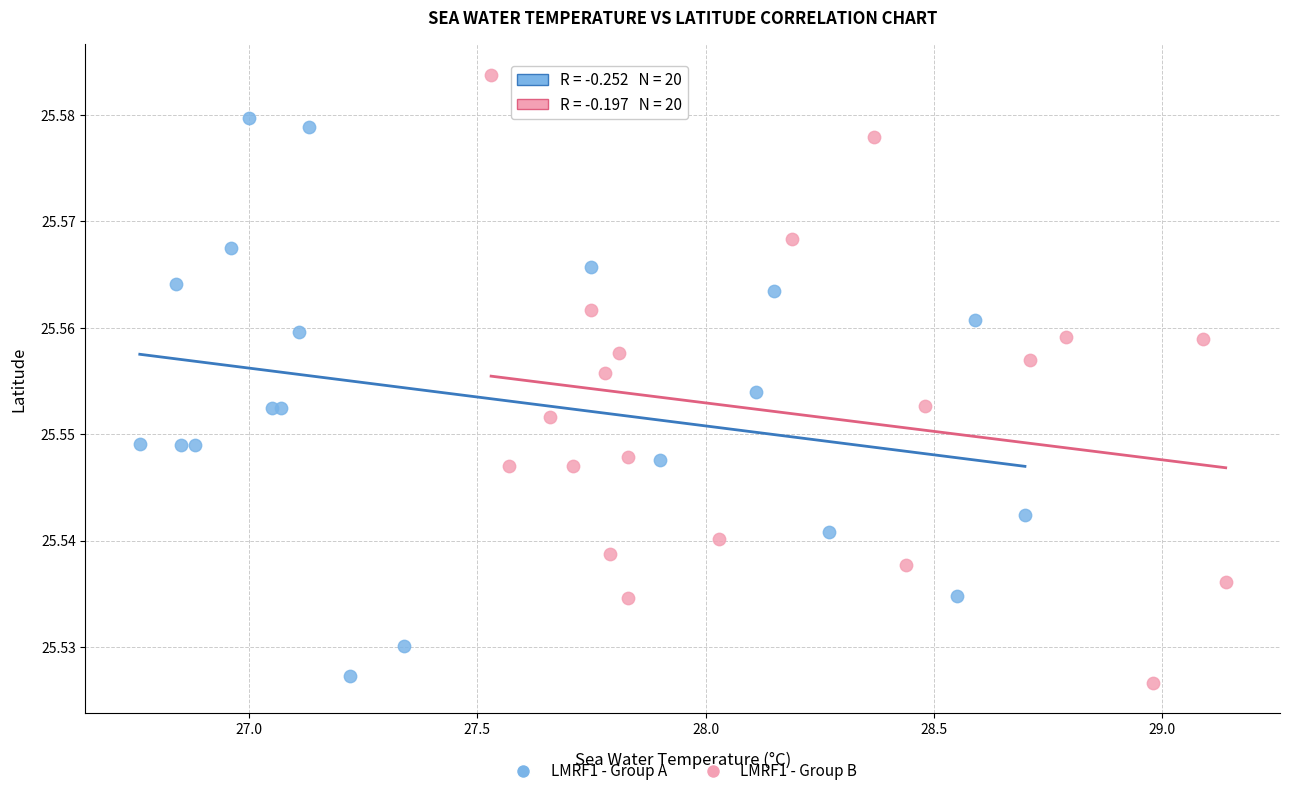

Which series reaches the maximum Y coordinate?

LMRF1 - Group B